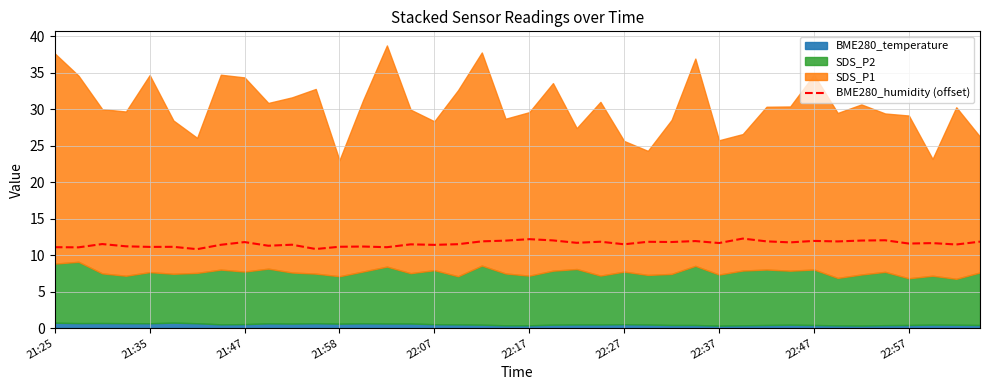

What is the difference between the maximum and second lowest values?

1.4